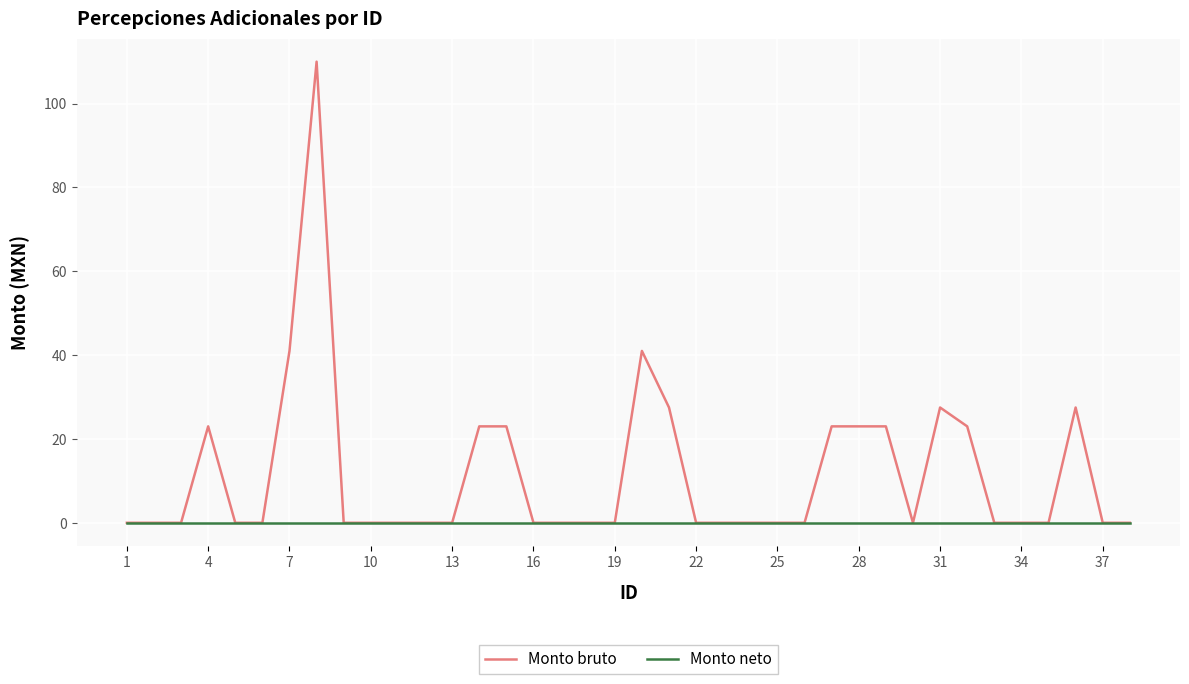

Rank the series by their average value, from highest to lowest.

Monto bruto, Monto neto